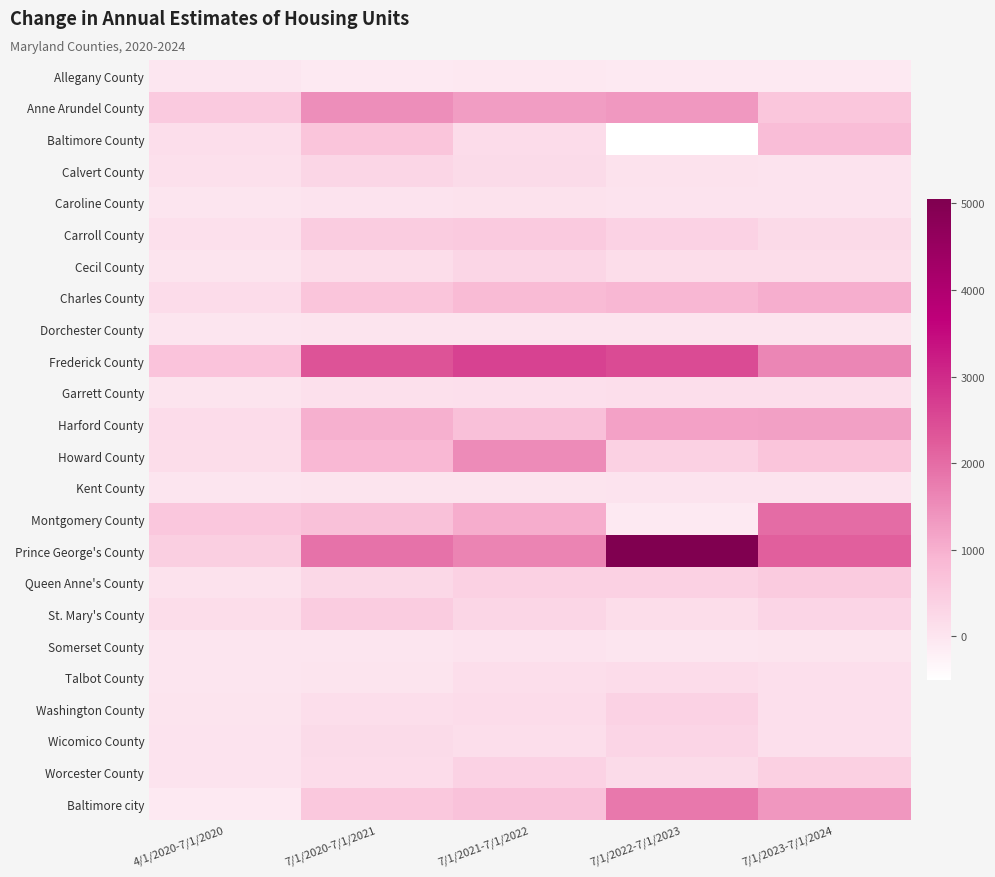

What is the spread (max minus min) of values at 7/1/2020-7/1/2021?

2447